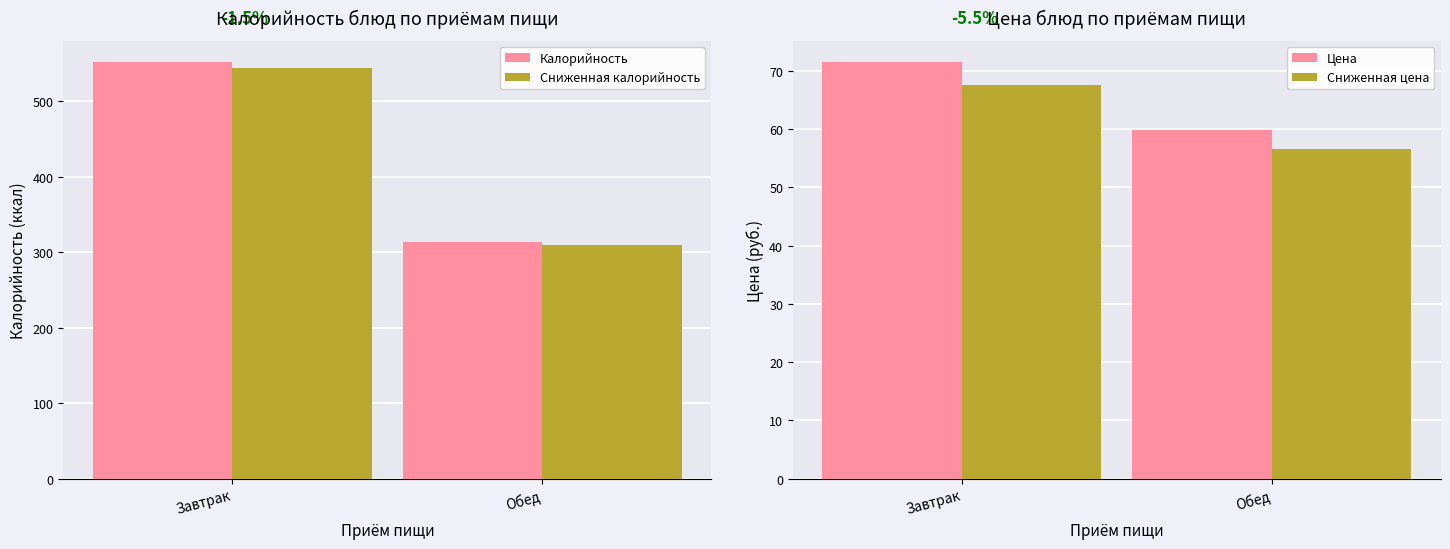

How many distinct data groups are displayed?

4